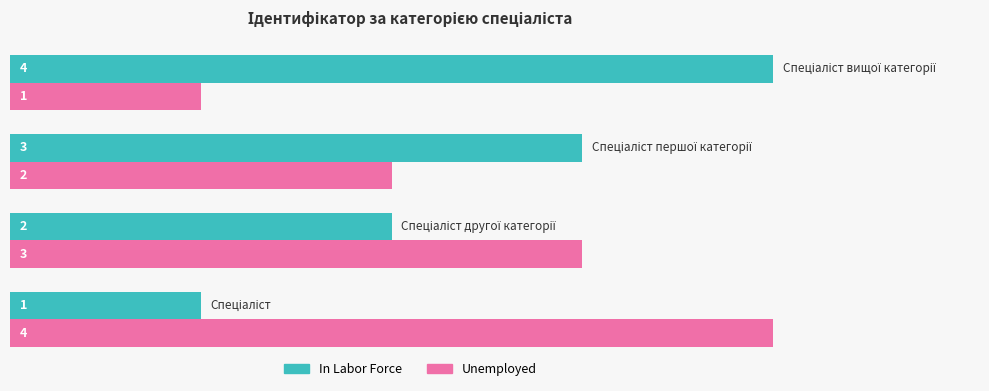

What is the greatest value displayed?

4